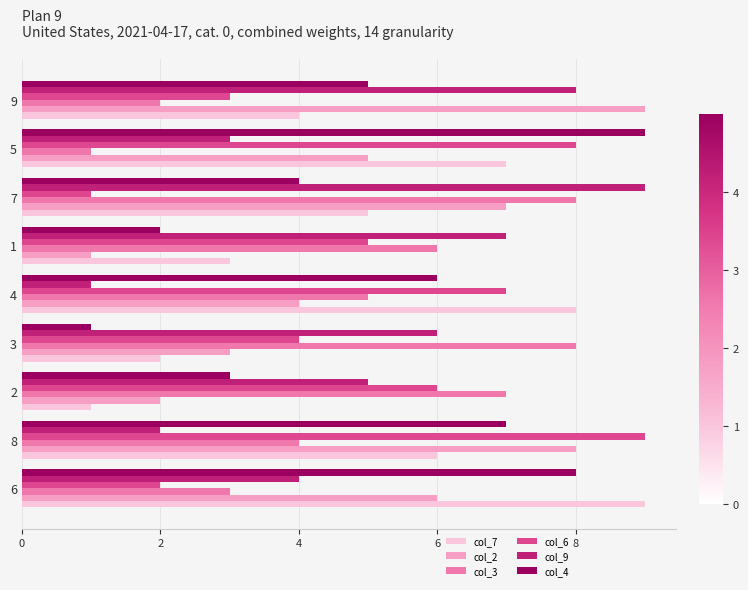

Is it true that col_4 equals 4 at 7?

True